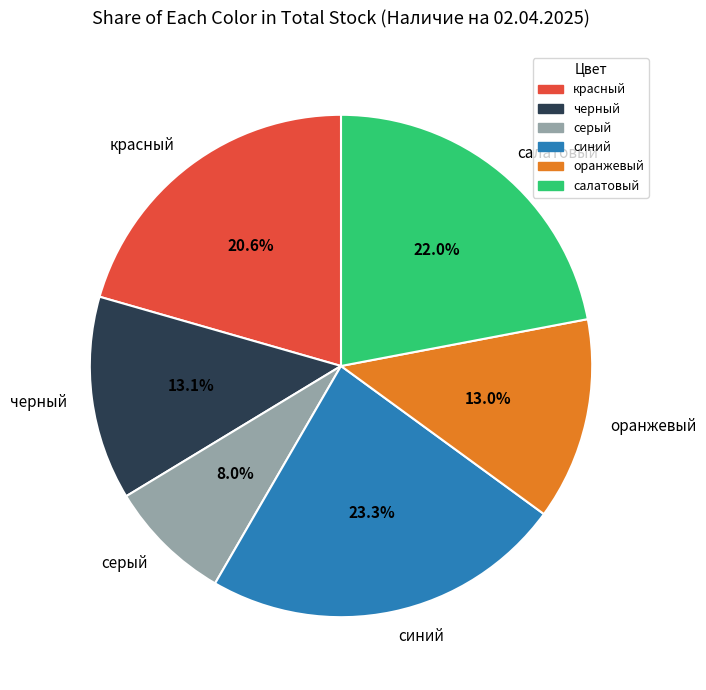

How many slices are in this pie chart?

6